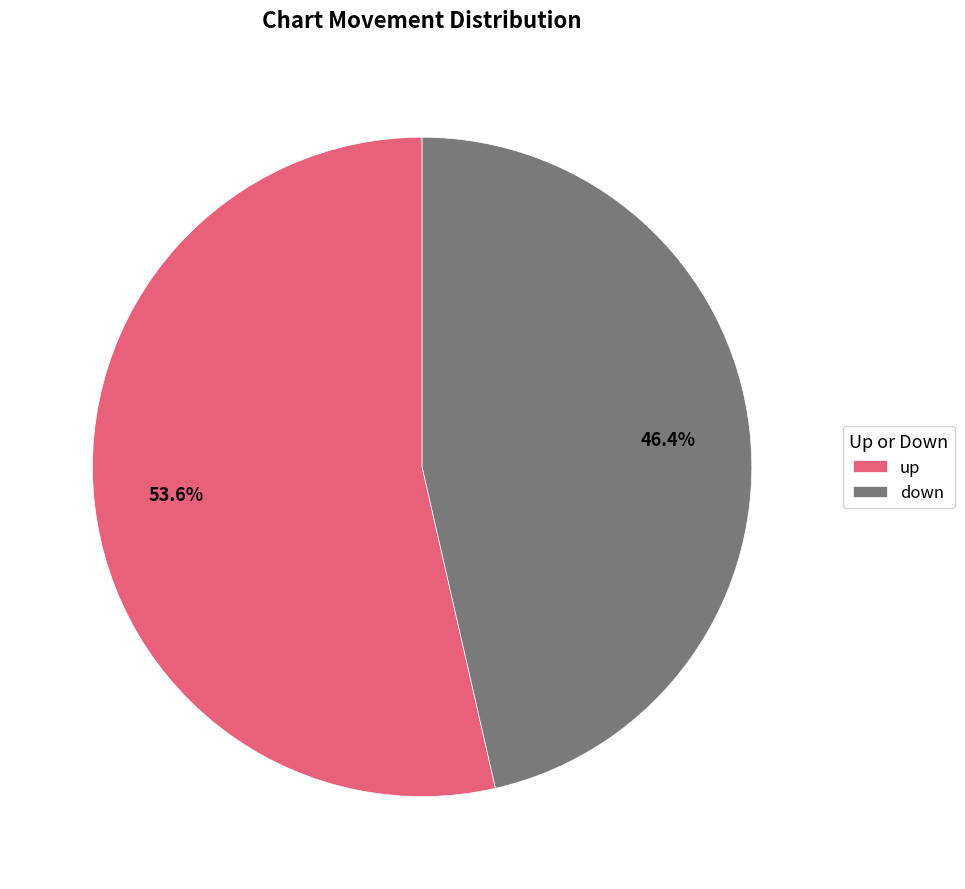

Count the number of slices in the pie.

2